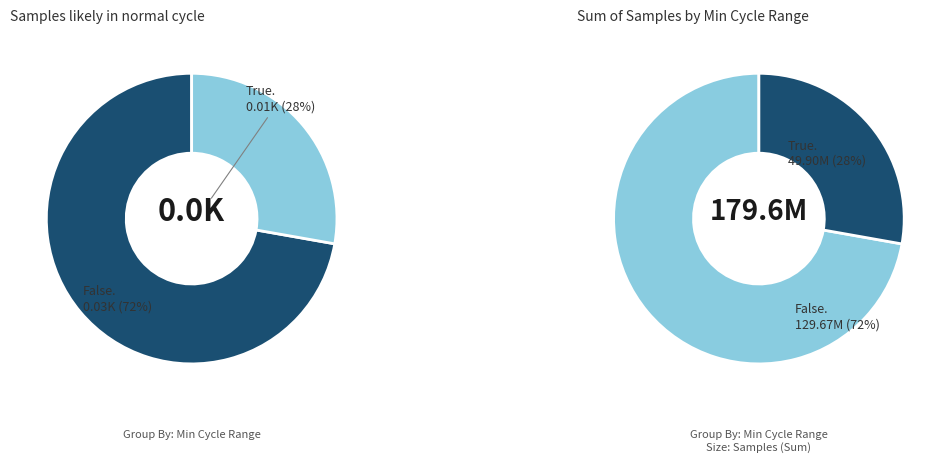

Does 20113 represent more than half of the total?

No